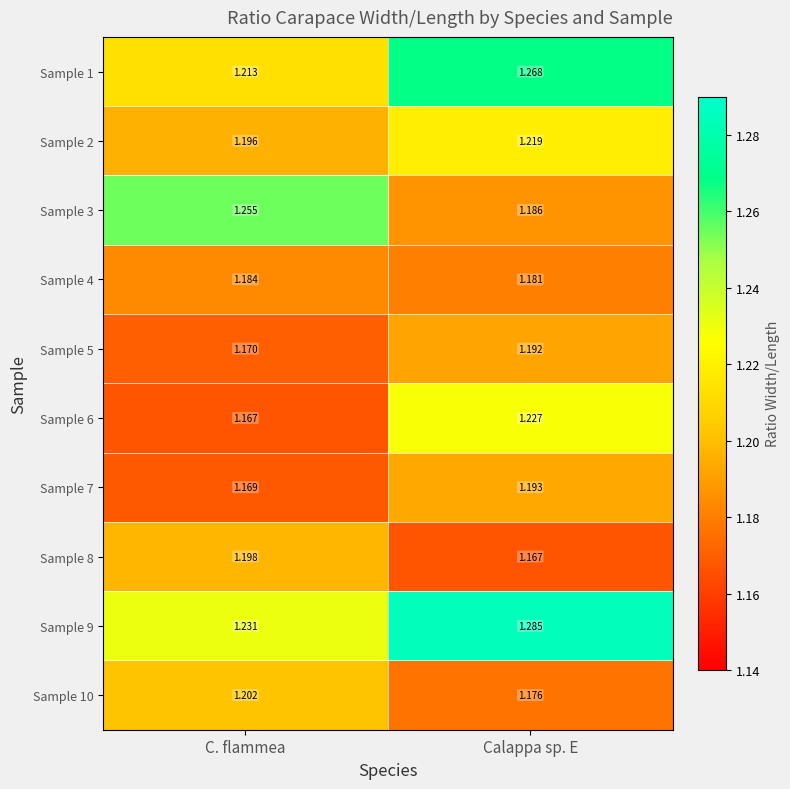

Rank the series at Calappa sp. E from highest to lowest value.

Sample 9, Sample 1, Sample 6, Sample 2, Sample 7, Sample 5, Sample 3, Sample 4, Sample 10, Sample 8